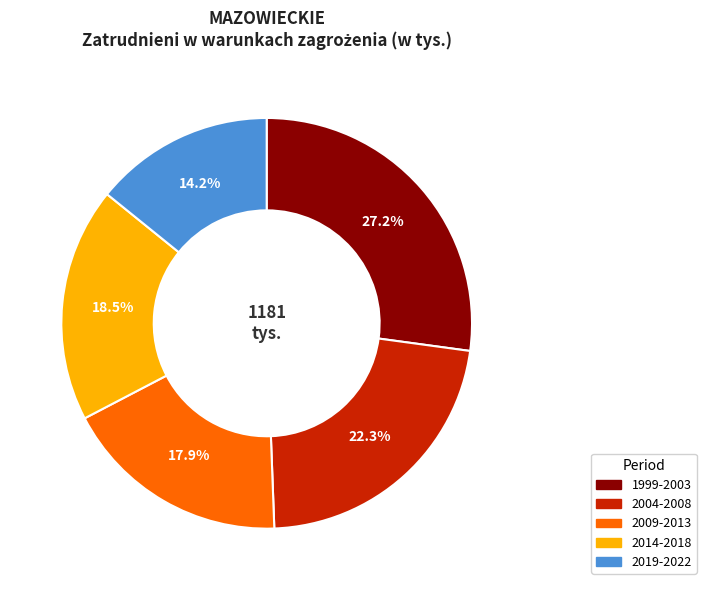

To the nearest percent, what is the difference between the largest and smallest slice percentages?

13%